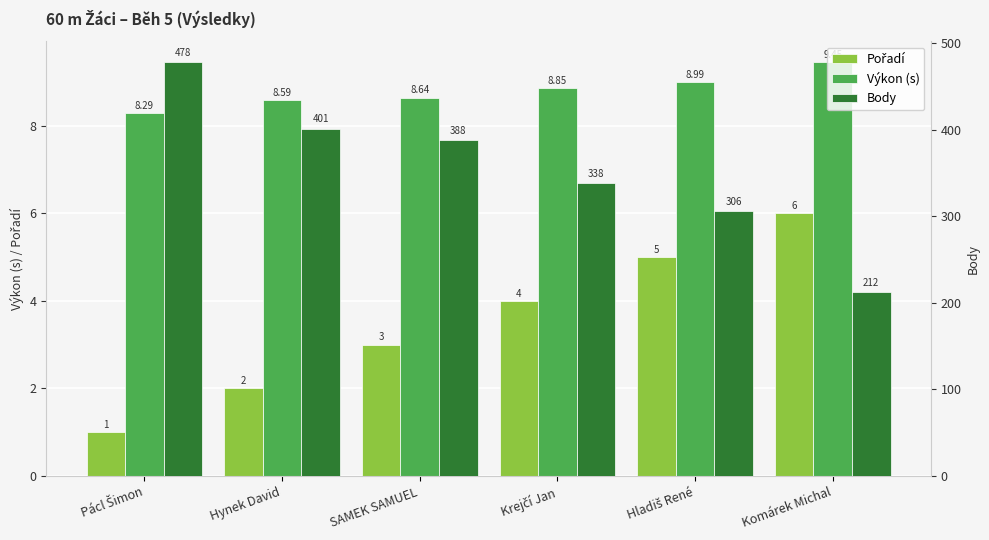

What is the minimum value shown in the chart?

1.0